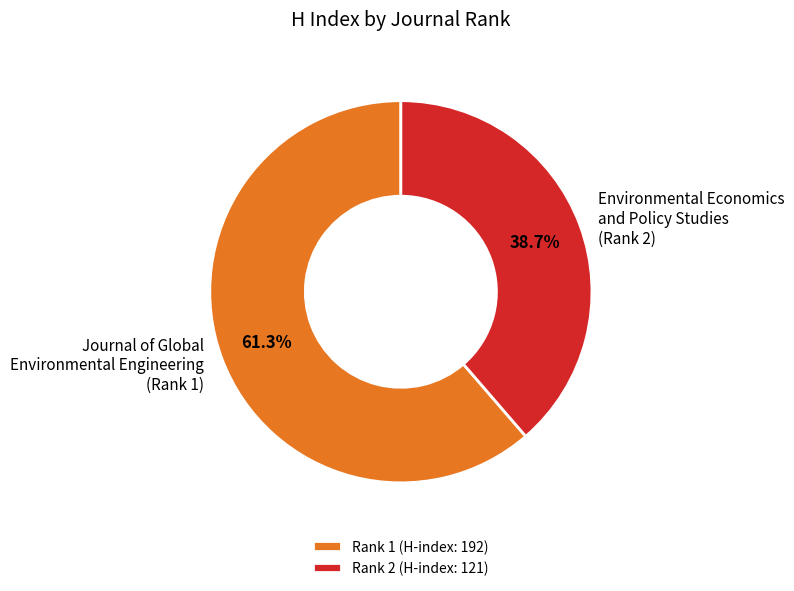

Do Journal of Global Environmental Engineering (Rank 1) and Environmental Economics and Policy Studies (Rank 2) together represent more than half of the pie?

Yes